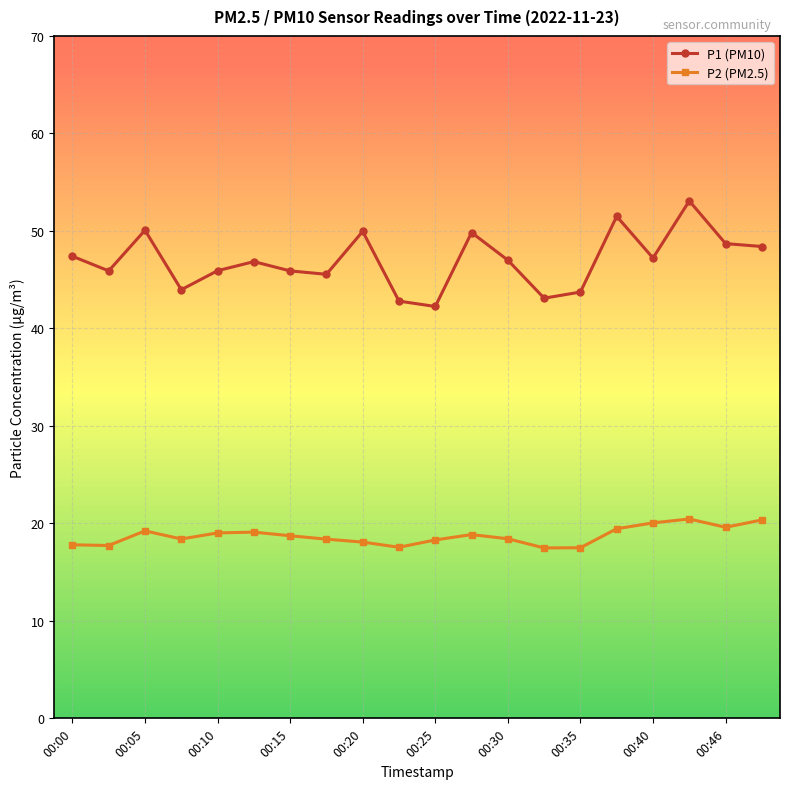

True or false: P2 (PM2.5) and P1 (PM10) intersect in this chart.

False